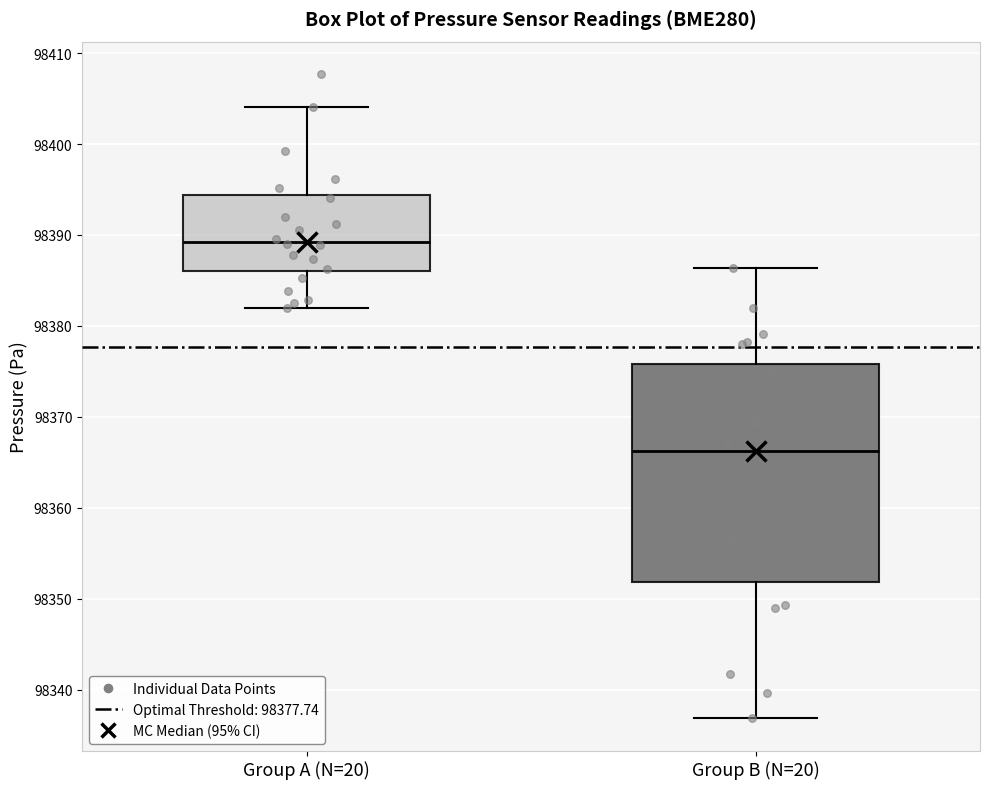

Reading left to right, transcribe this box plot: for each box, give where its median line is, the range the box spans, and where its two whiskers end, as read against the y-axis. The values are not printed on the chart, so give them approximately, as read against the axis.

Group A (N=20): median 98389, box 98386 to 98394, whiskers 98382 to 98404
Group B (N=20): median 98366, box 98352 to 98376, whiskers 98337 to 98386